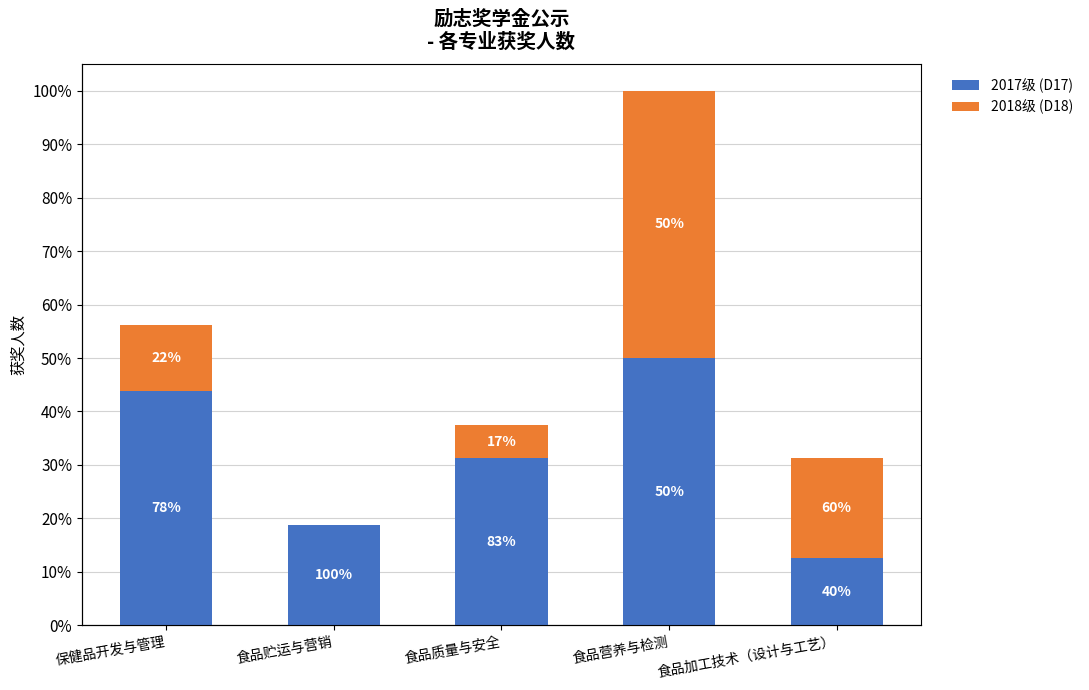

Which category has the lowest value across all series?

食品贮运与营销